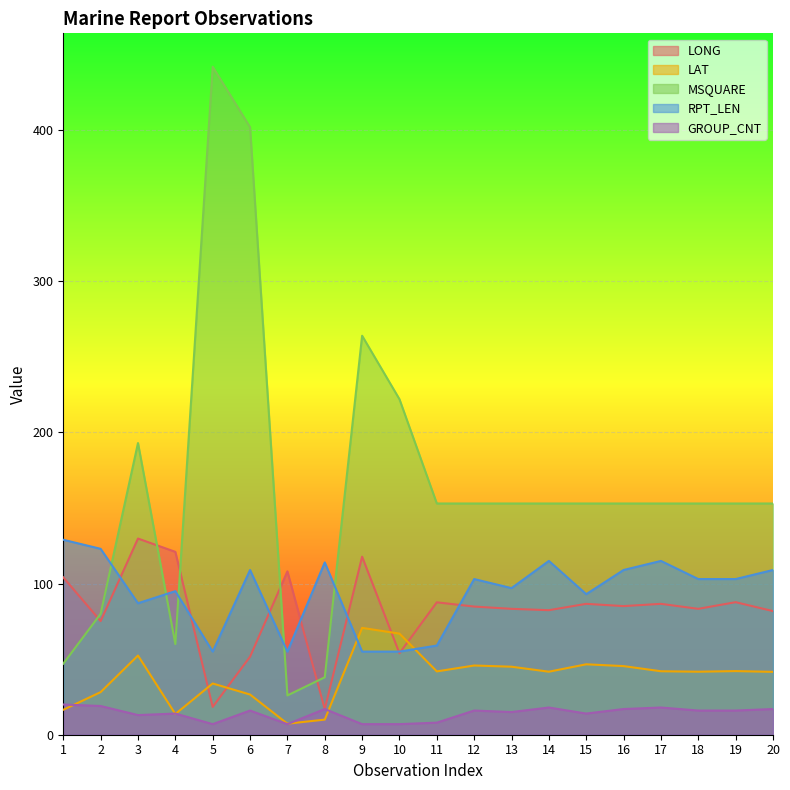

The RPT_LEN series shows 109.0 at 20. True or false?

True